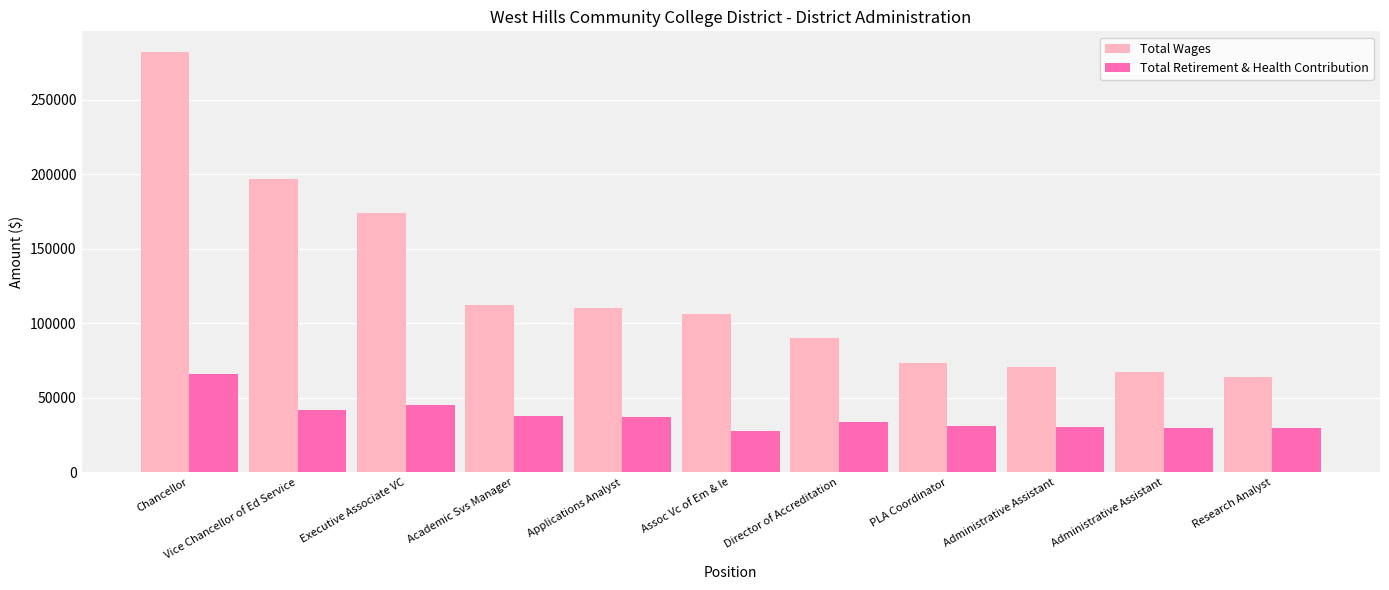

How many categories are shown in the chart?

11